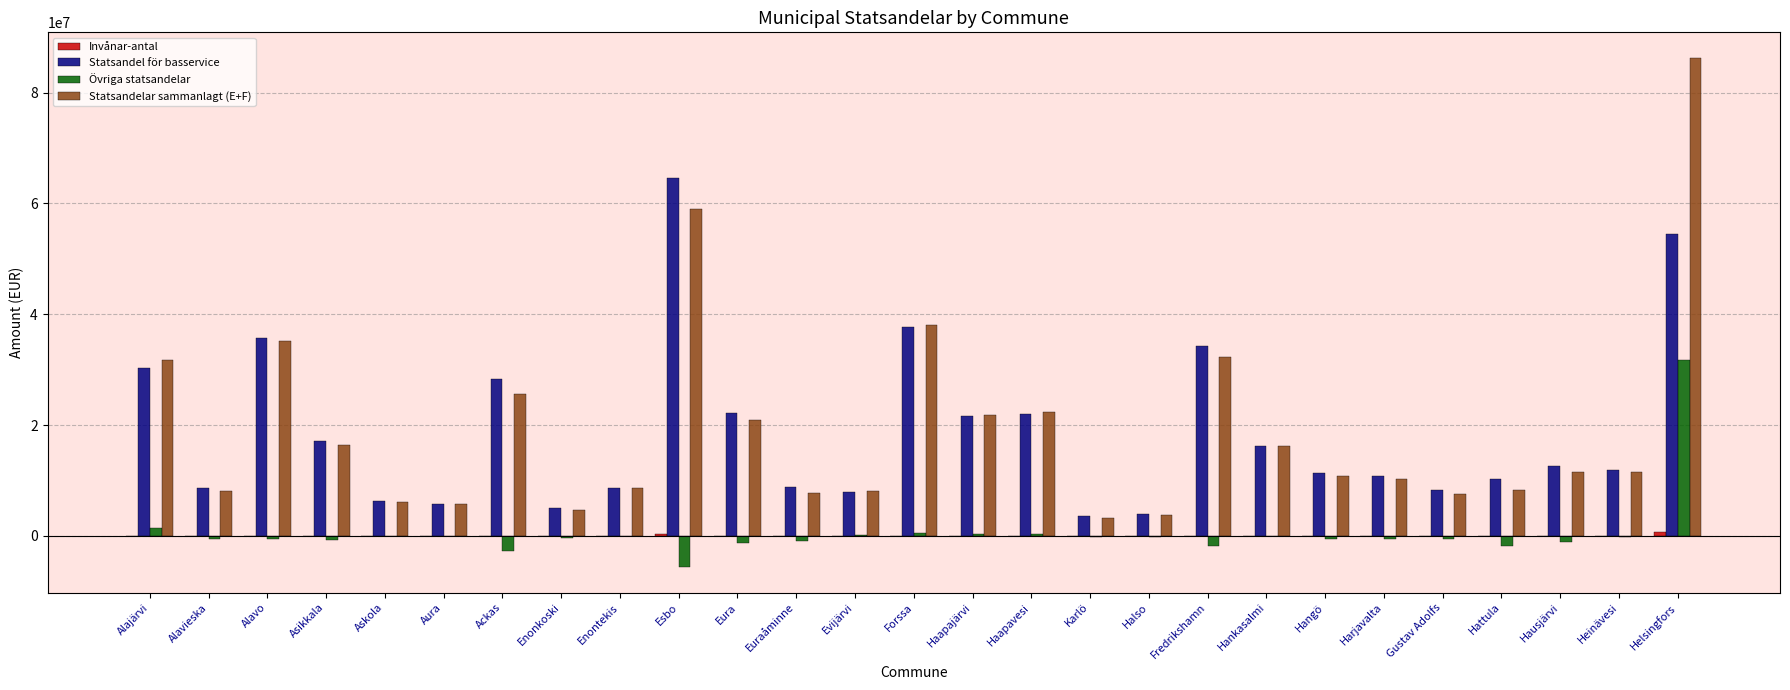

Between Askola and Fredrikshamn, which series saw the biggest shift?

Statsandel för basservice